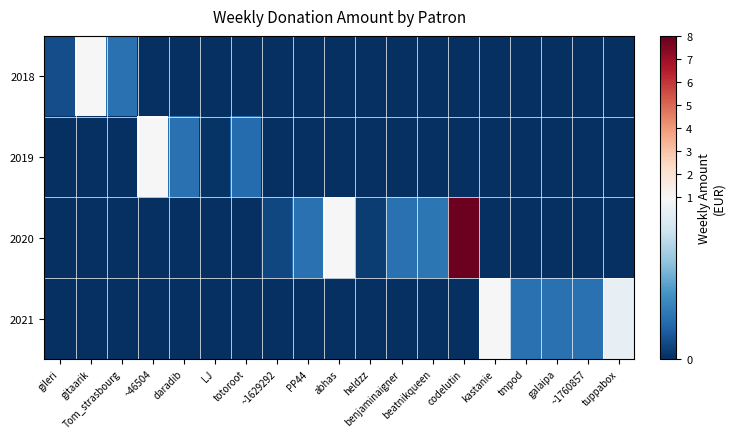

At how many categories does at least one series exceed 5?

1